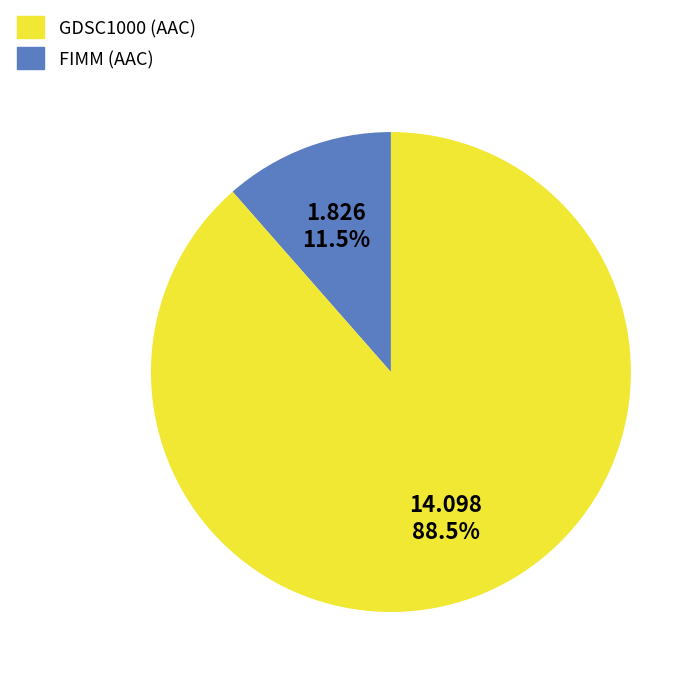

What is the total percentage of GDSC1000 and FIMM?

100.0%